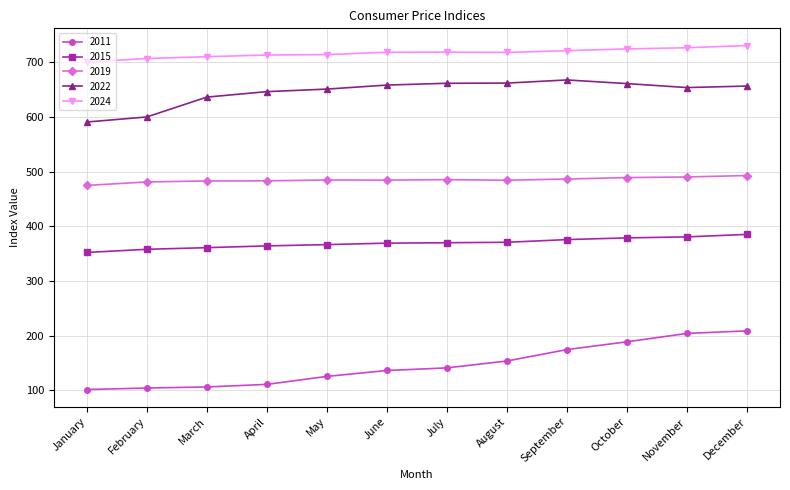

The 2011 series shows 27.5 at January. True or false?

False